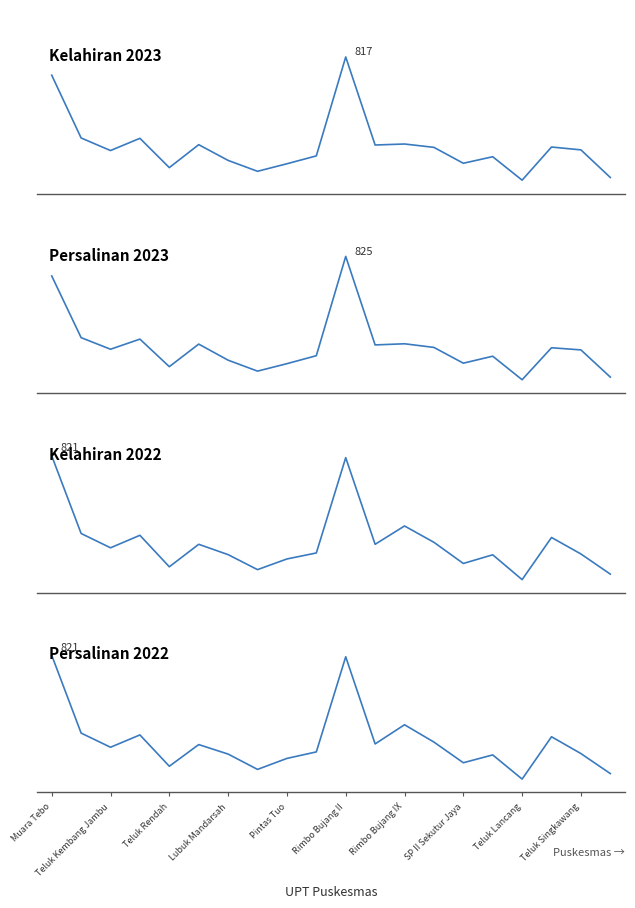

The value of Persalinan 2023 at Teluk Singkawang is 226. True or false?

True